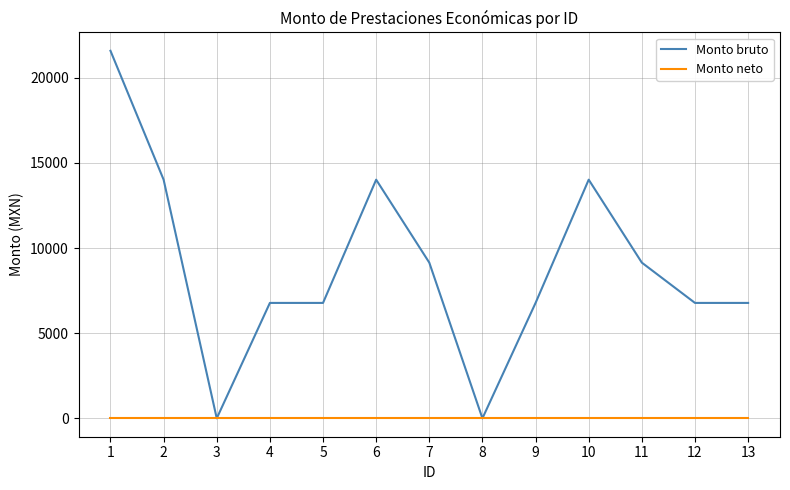

At which label does Monto bruto reach its peak?

1